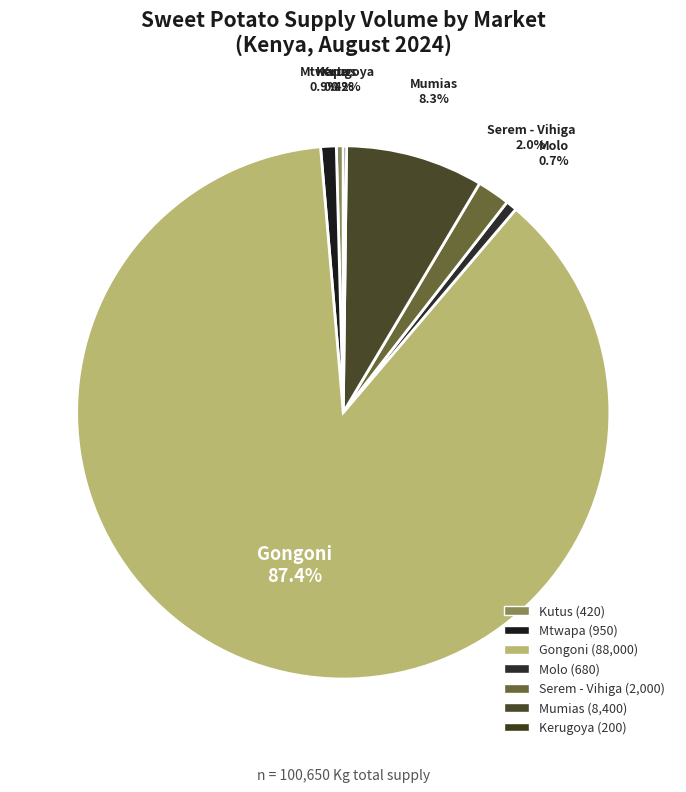

Is the sum of Molo and Gongoni greater than half?

Yes